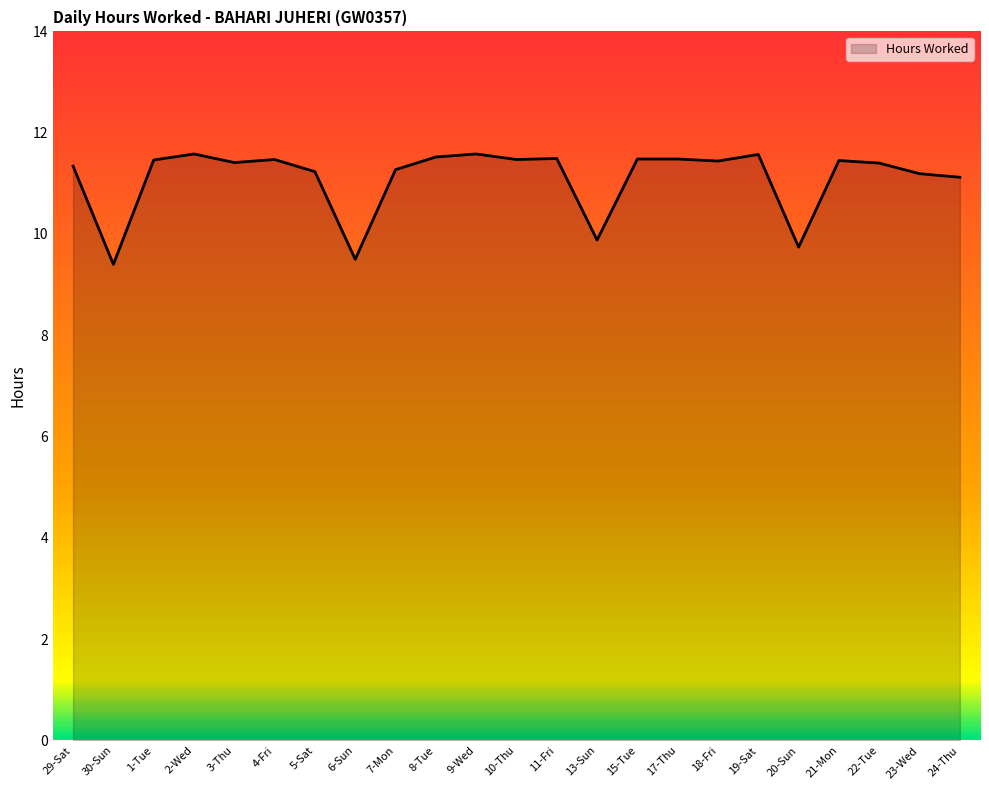

What is the difference between the values at 15-Tue and 13-Sun?

1.6